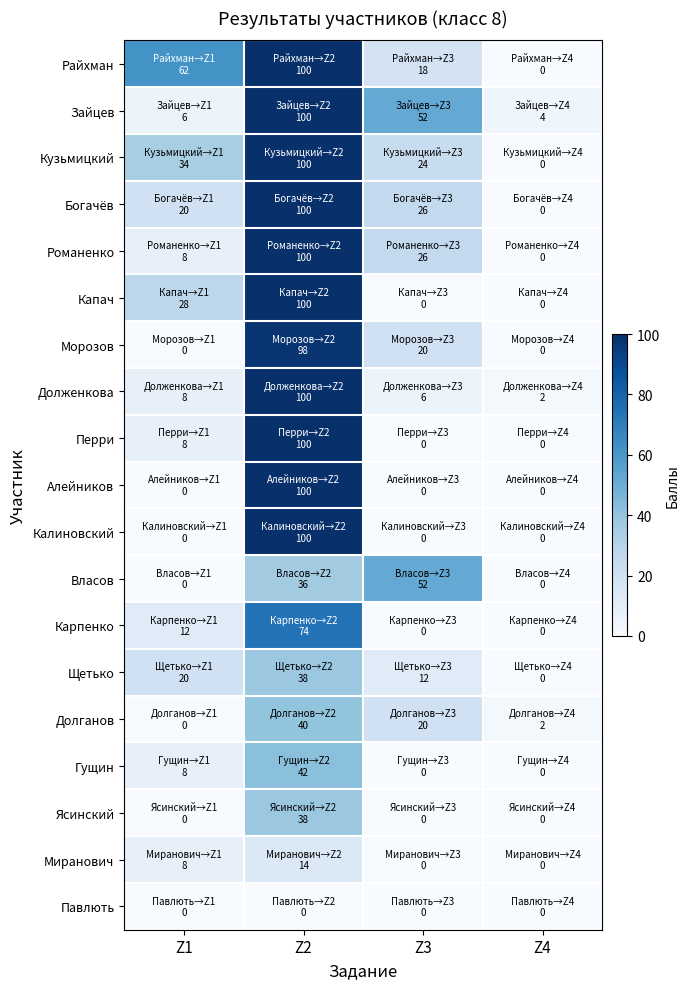

What is the spread (max minus min) of values at Z1?

62